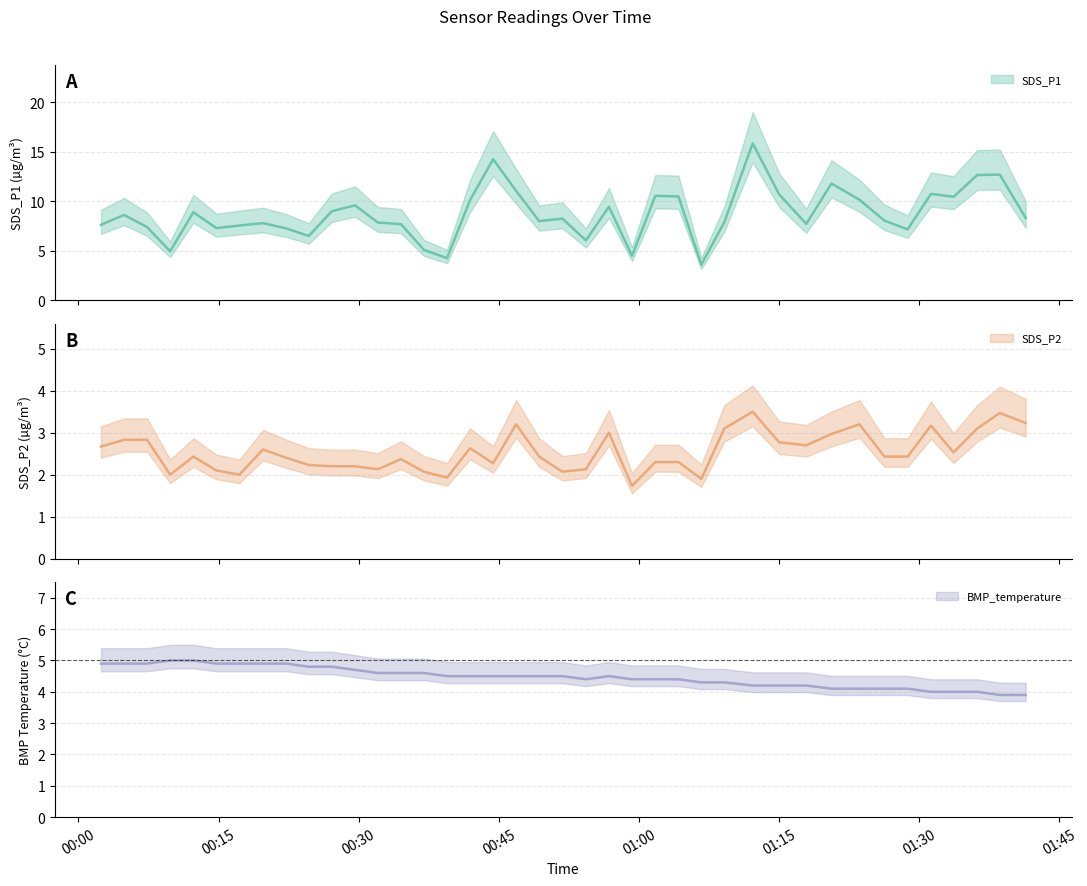

What position from the left is 2023/05/18 00:34:31?

14